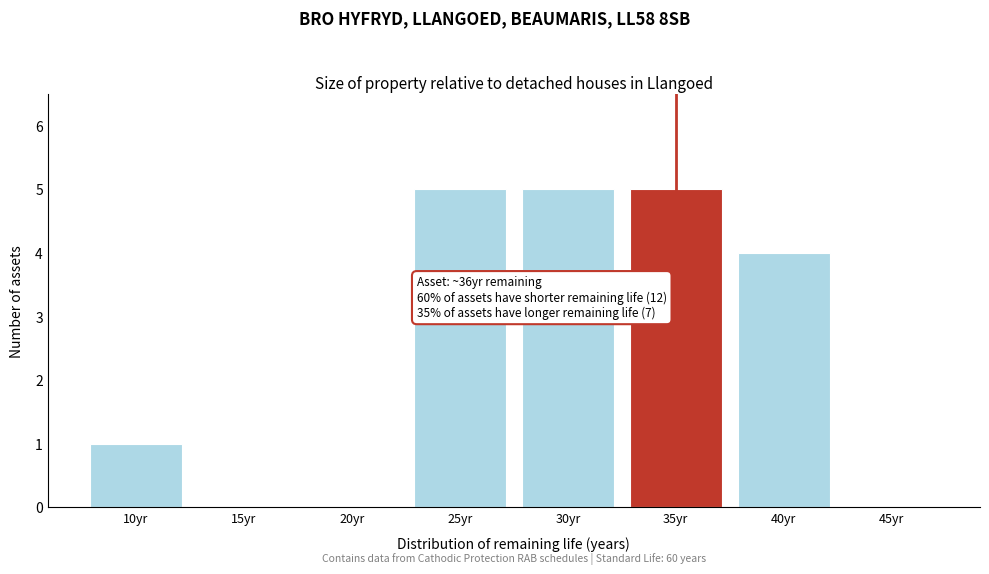

Reading left to right, list all the values displayed in this chart.

10yr=1	15yr=0	20yr=0	25yr=5	30yr=5	35yr=5	40yr=4	45yr=0